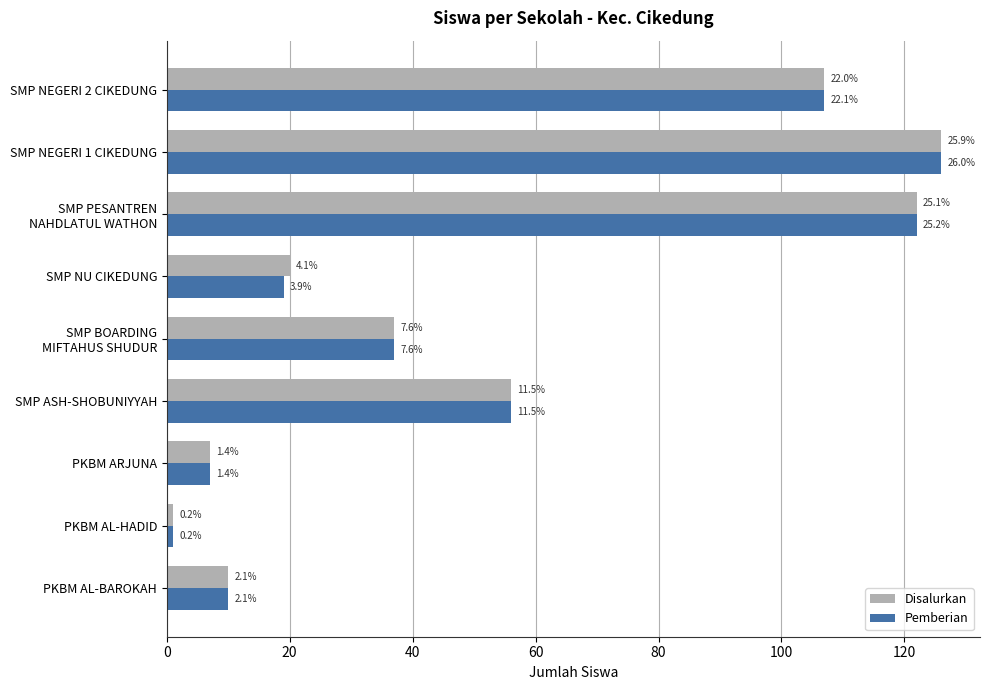

What are all the series names shown in the legend?

Disalurkan, Pemberian